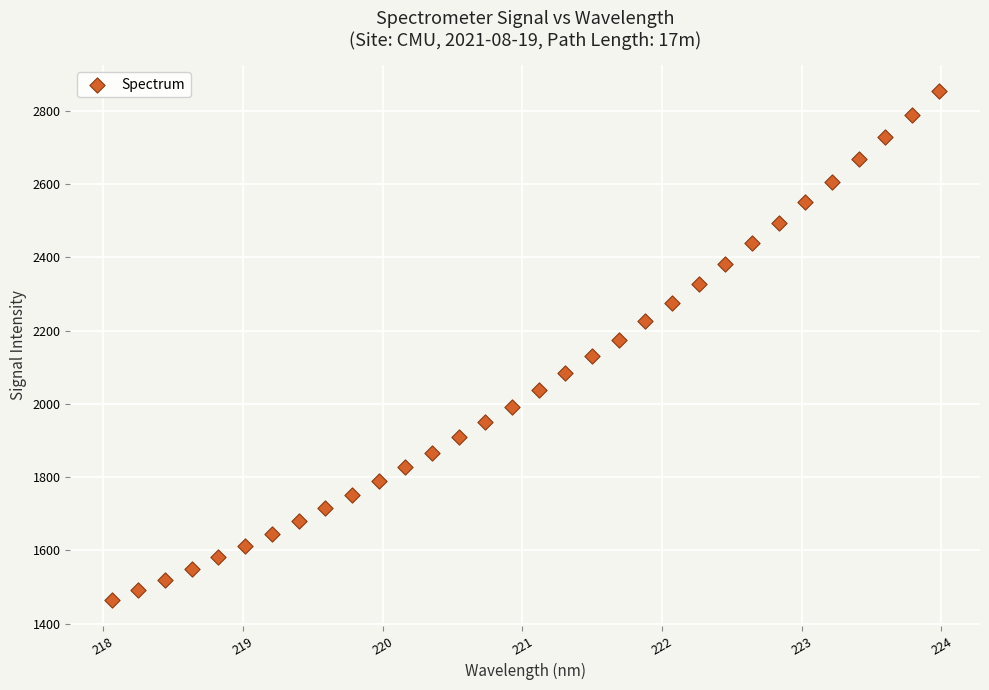

What is the range of X values (max minus min)?

5.9